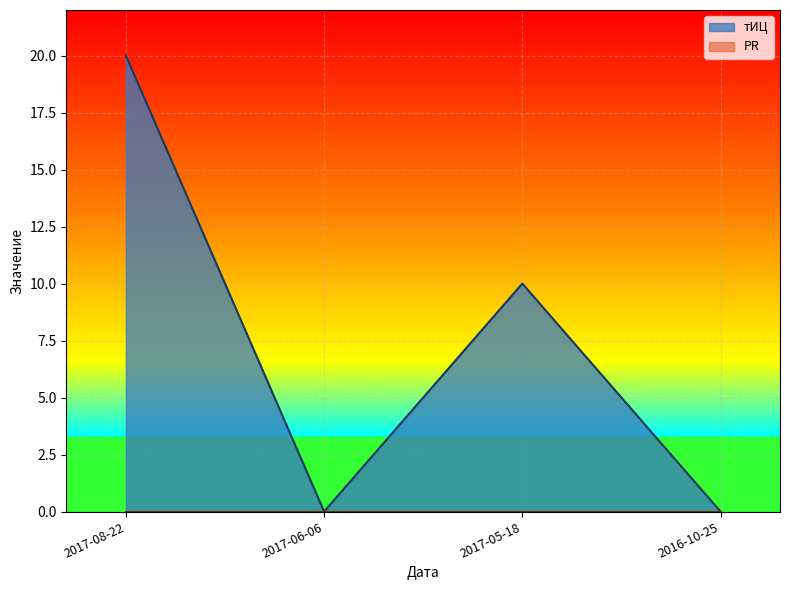

Which category has the lowest value across all series?

2017-06-06